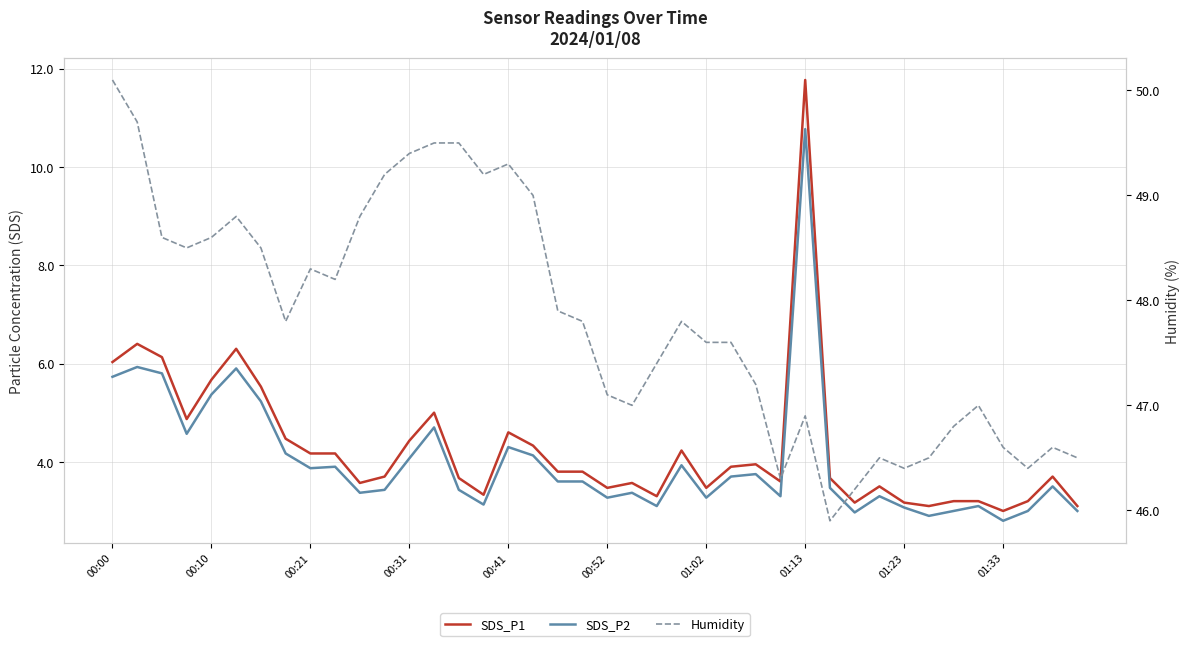

How many interior local valleys does the Humidity series have?

9